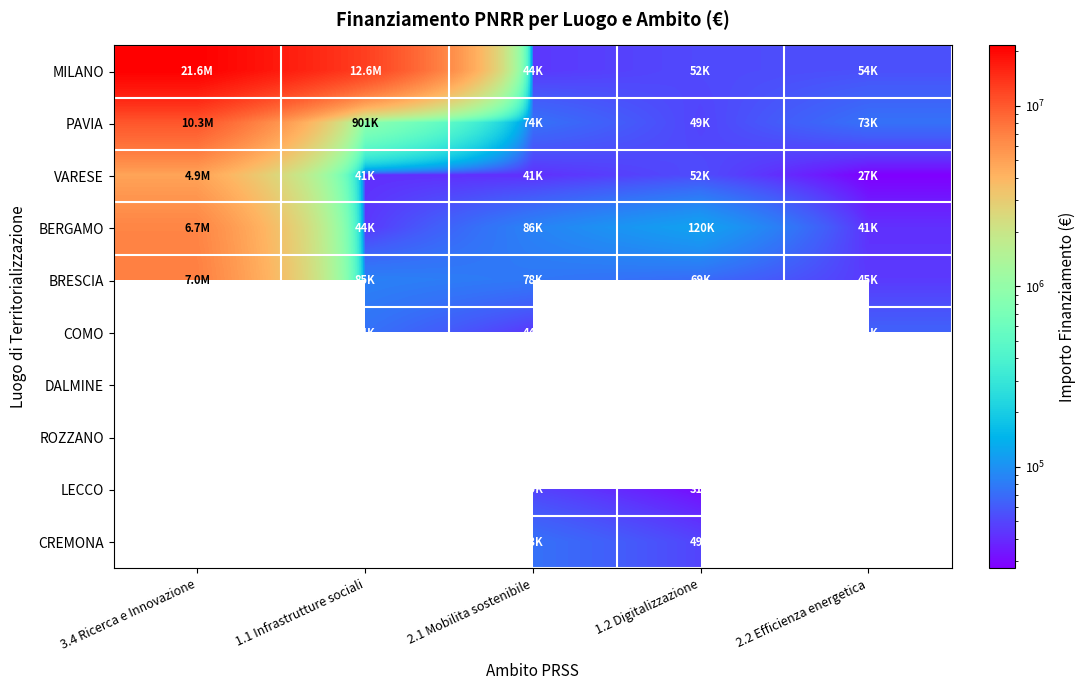

What is the difference between the second highest and minimum values in the BERGAMO series?

78287.4